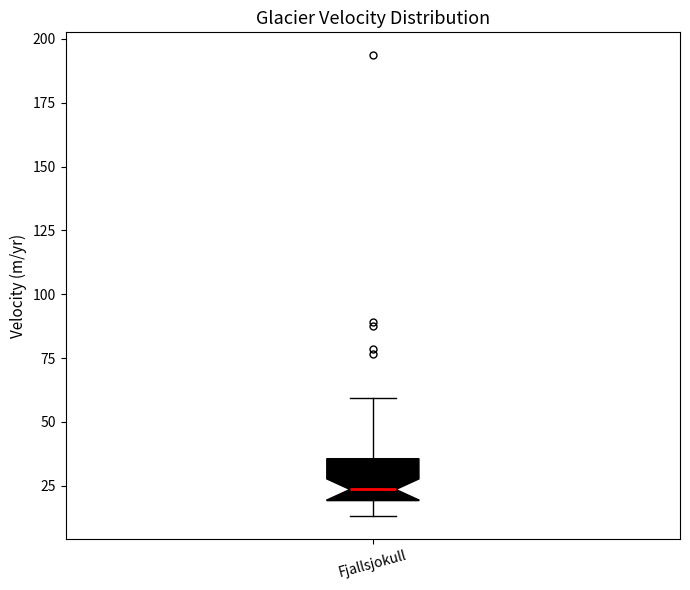

Where is the upper edge of the box for Fjallsjokull on the y-axis? The values are not printed on the chart, so give them approximately, as read against the axis.

35